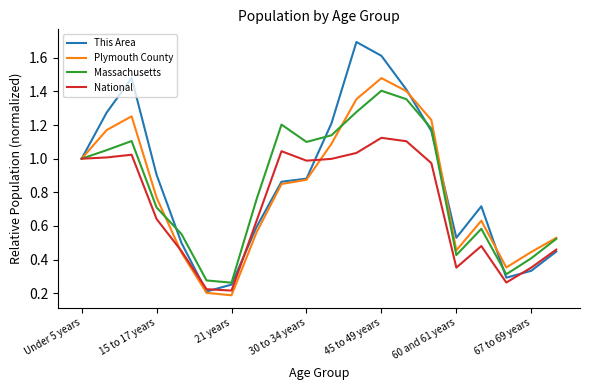

What is the maximum value for This Area?

1.7